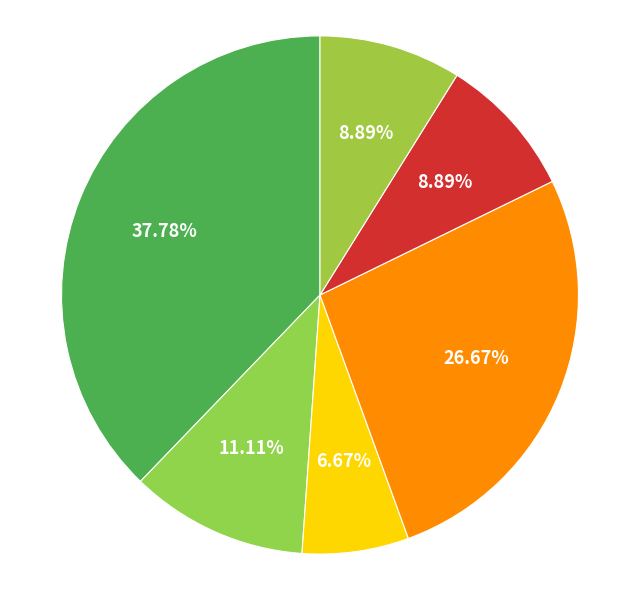

How many slices are in this pie chart?

6